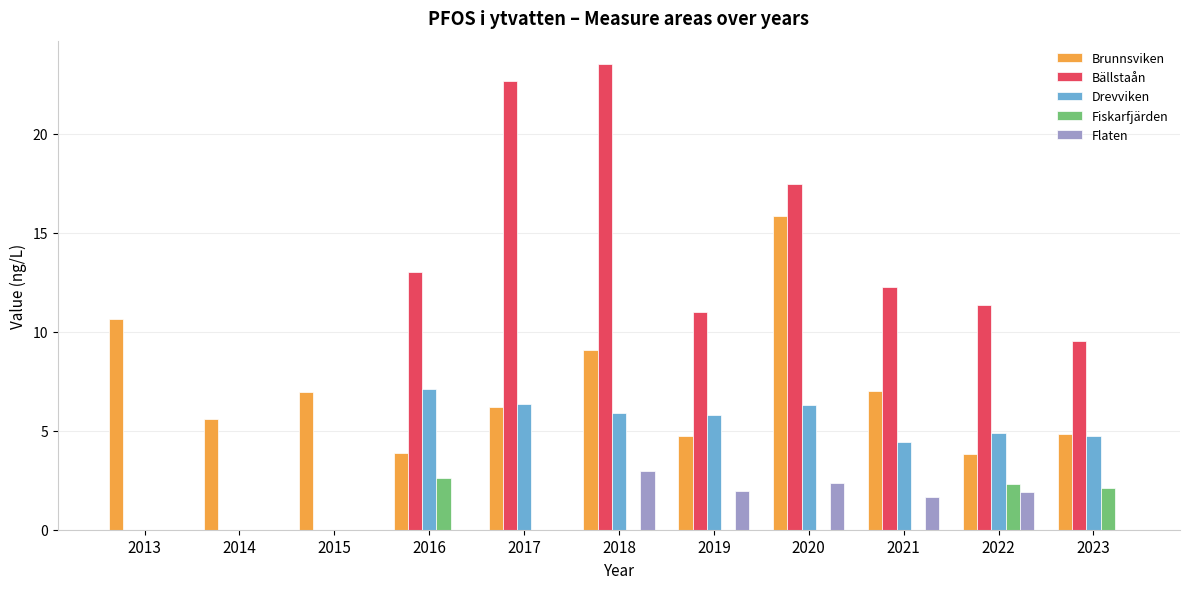

What is the sum of all Fiskarfjärden values?

7.0